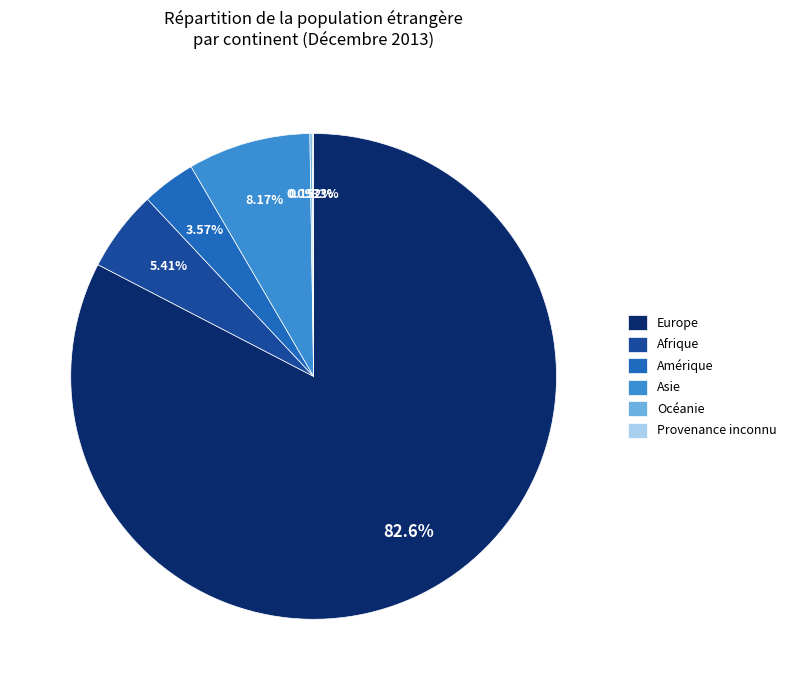

Does Amérique represent more than half of the total?

No